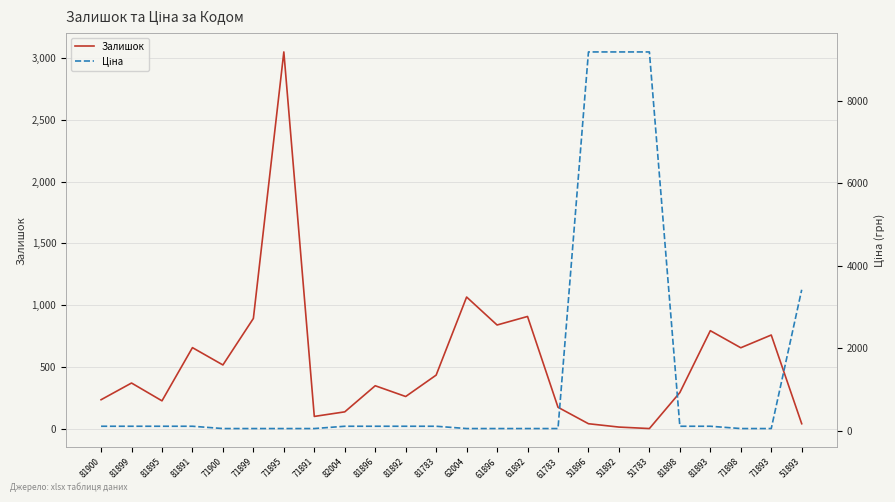

Is the value of Залишок at 81892 greater than the value of Ціна at 81896?

Yes